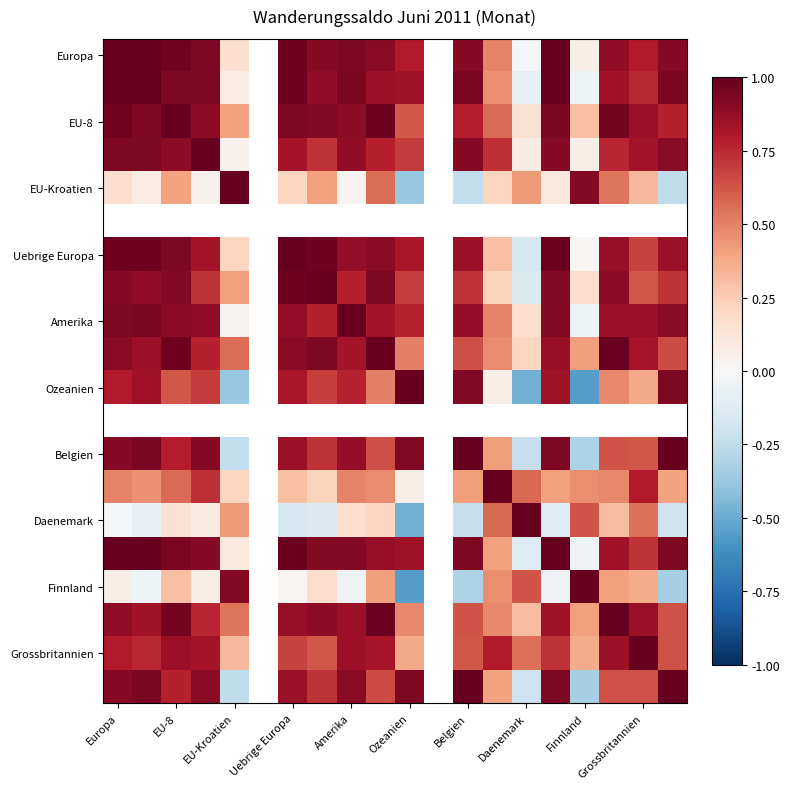

Count the number of data series in this chart.

20